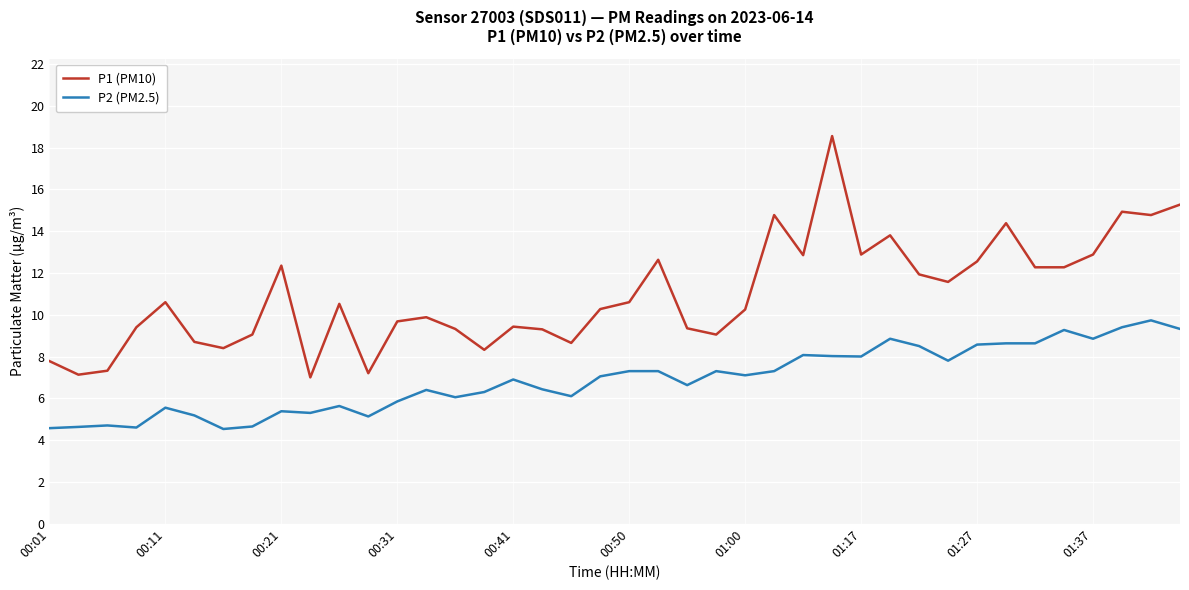

What is the maximum value shown in the chart?

18.6